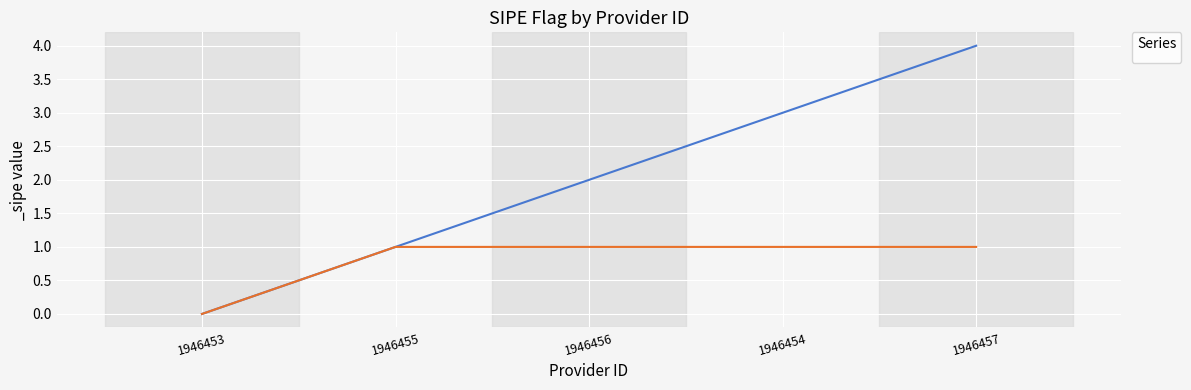

What is the sum of the values at 1946454 and 1946455?

2